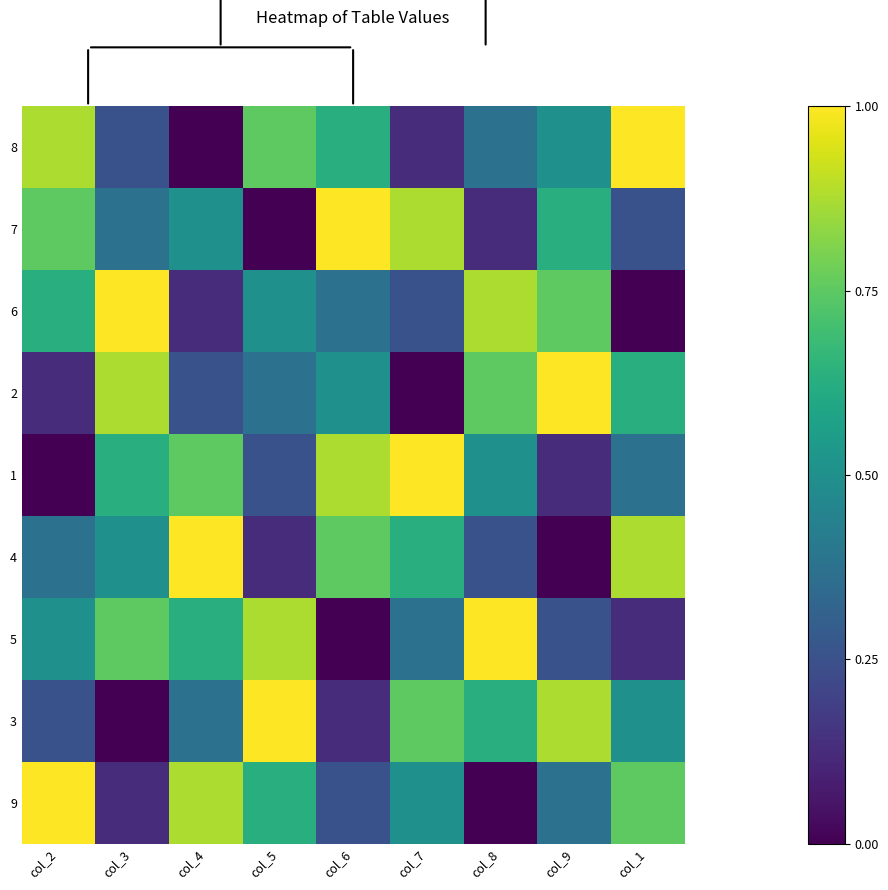

Reading left to right, list all the values displayed in this chart.

8: col_2=0.9	col_3=0.2	col_4=0.0	col_5=0.8	col_6=0.6	col_7=0.1	col_8=0.4	col_9=0.5	col_1=1.0
7: col_2=0.8	col_3=0.4	col_4=0.5	col_5=0.0	col_6=1.0	col_7=0.9	col_8=0.1	col_9=0.6	col_1=0.2
6: col_2=0.6	col_3=1.0	col_4=0.1	col_5=0.5	col_6=0.4	col_7=0.2	col_8=0.9	col_9=0.8	col_1=0.0
2: col_2=0.1	col_3=0.9	col_4=0.2	col_5=0.4	col_6=0.5	col_7=0.0	col_8=0.8	col_9=1.0	col_1=0.6
1: col_2=0.0	col_3=0.6	col_4=0.8	col_5=0.2	col_6=0.9	col_7=1.0	col_8=0.5	col_9=0.1	col_1=0.4
4: col_2=0.4	col_3=0.5	col_4=1.0	col_5=0.1	col_6=0.8	col_7=0.6	col_8=0.2	col_9=0.0	col_1=0.9
5: col_2=0.5	col_3=0.8	col_4=0.6	col_5=0.9	col_6=0.0	col_7=0.4	col_8=1.0	col_9=0.2	col_1=0.1
3: col_2=0.2	col_3=0.0	col_4=0.4	col_5=1.0	col_6=0.1	col_7=0.8	col_8=0.6	col_9=0.9	col_1=0.5
9: col_2=1.0	col_3=0.1	col_4=0.9	col_5=0.6	col_6=0.2	col_7=0.5	col_8=0.0	col_9=0.4	col_1=0.8